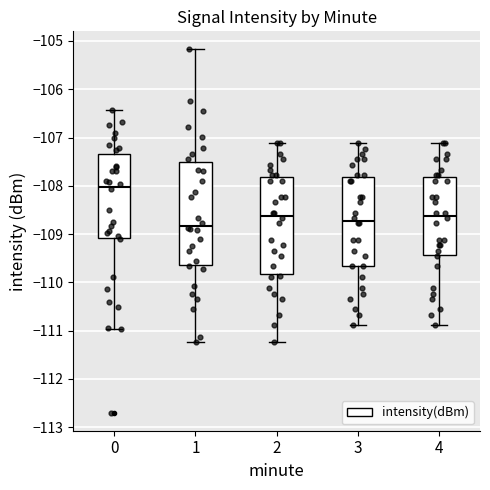

Where does the lower whisker of the box at x = 3 end on the y-axis? The values are not printed on the chart, so give them approximately, as read against the axis.

-110.9